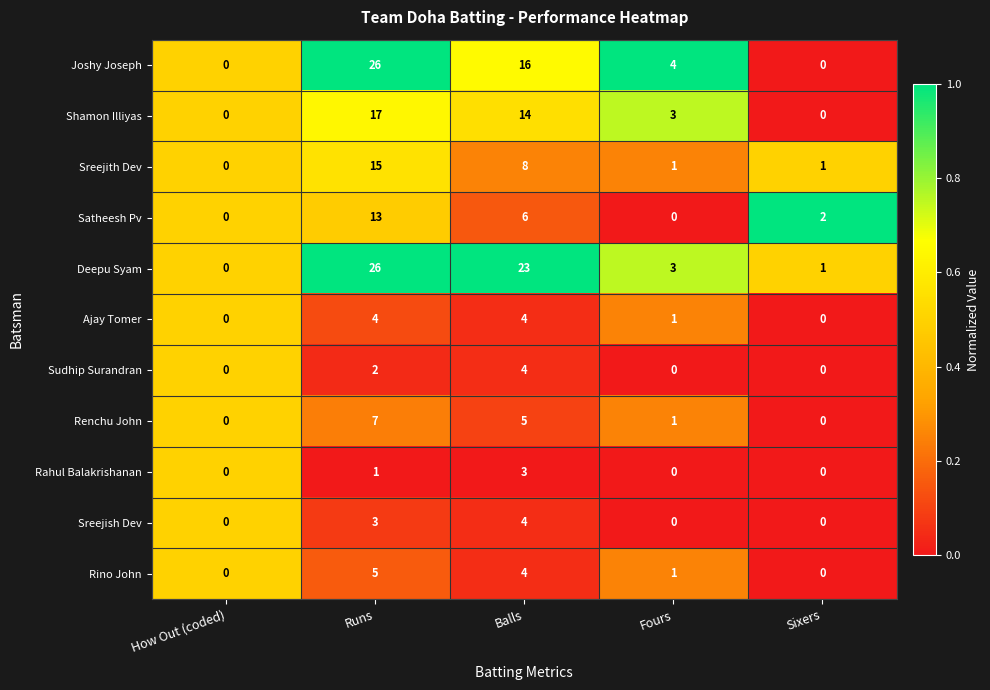

At which label does Sreejith Dev first exceed 1?

Runs